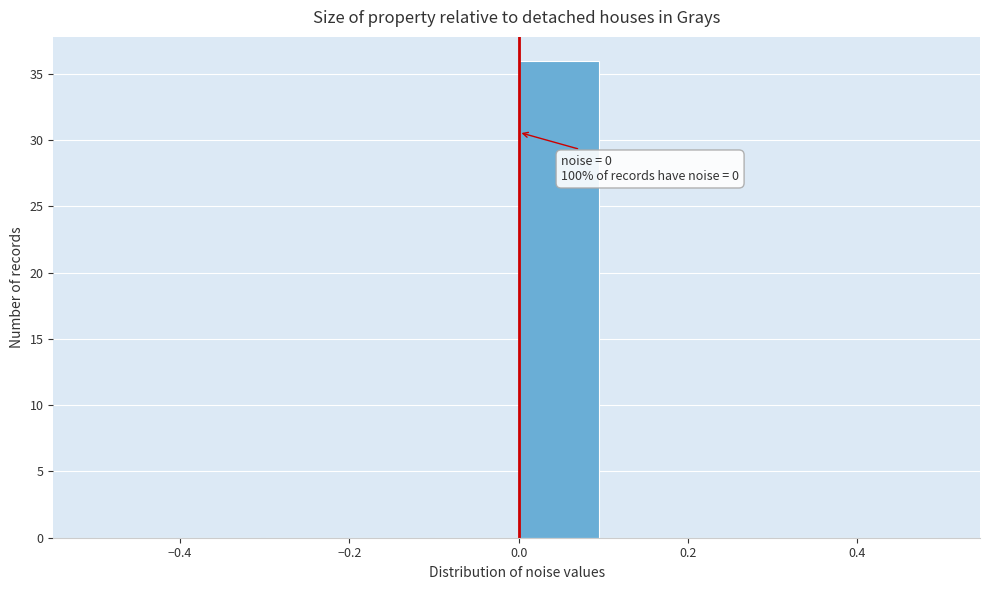

Which range on the x-axis has the tallest bar?

0.0 to 0.1